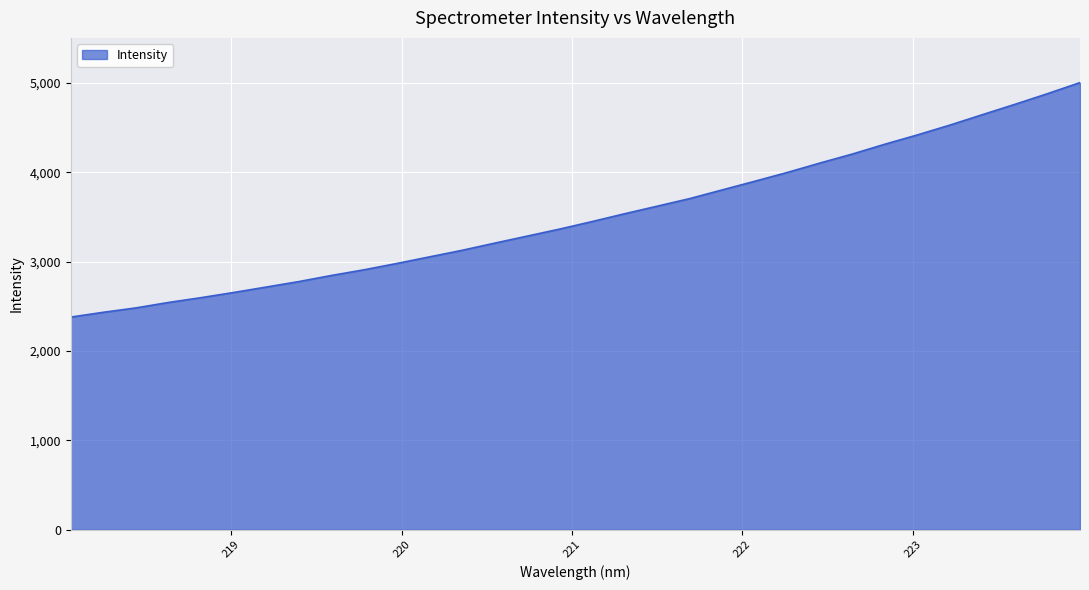

What is the minimum value shown in the chart?

2378.4